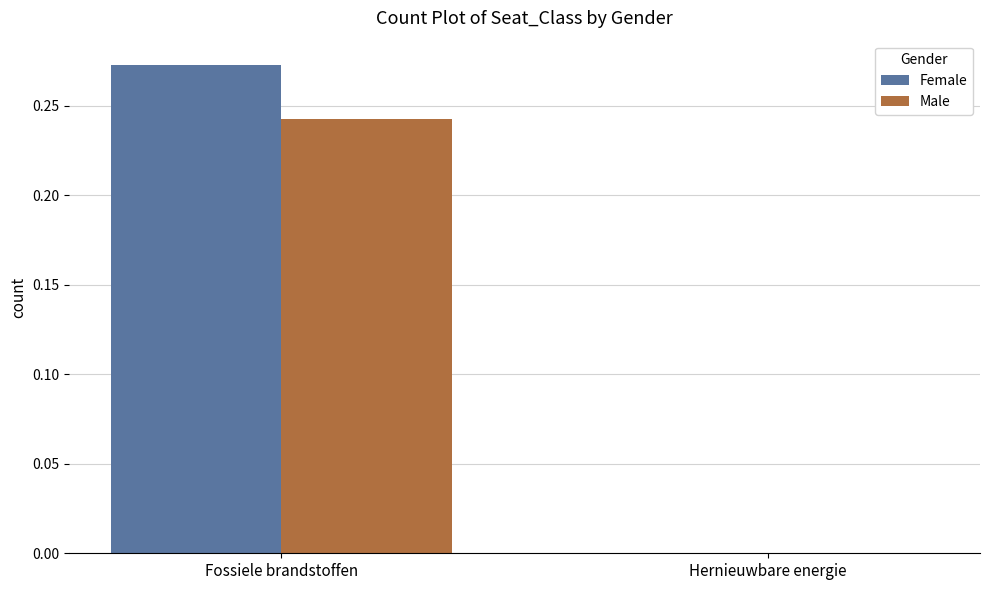

How many data points in Female are above 0?

1